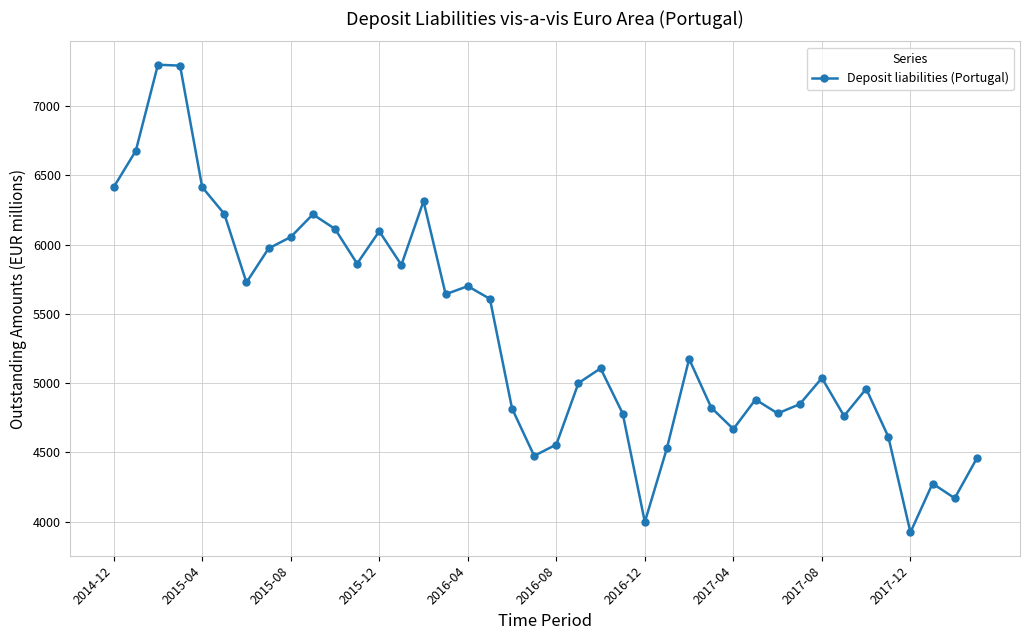

What is the difference between the maximum and second lowest values?

3301.6